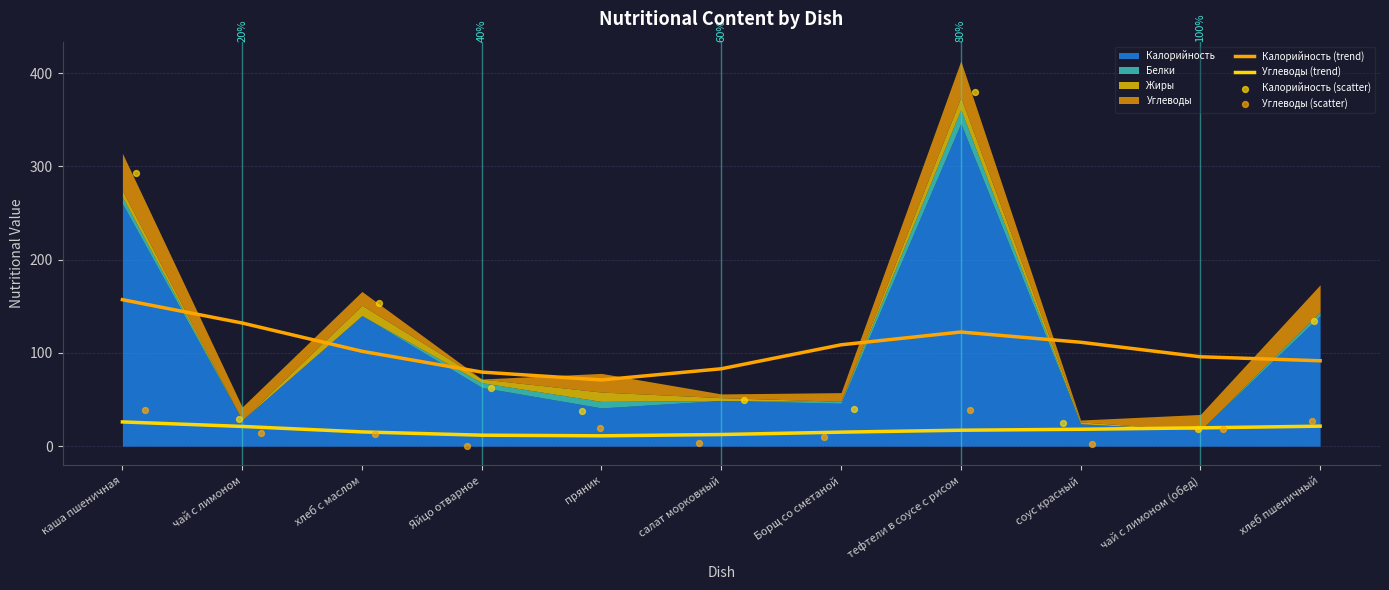

Which series reaches the minimum Y coordinate?

Углеводы (scatter)